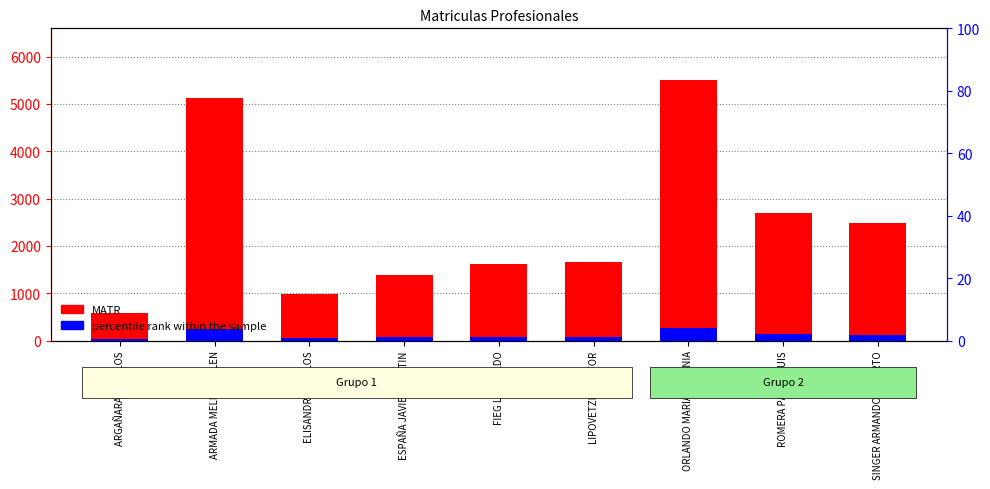

What is the average value of the percentile rank within the sample series?

122.4